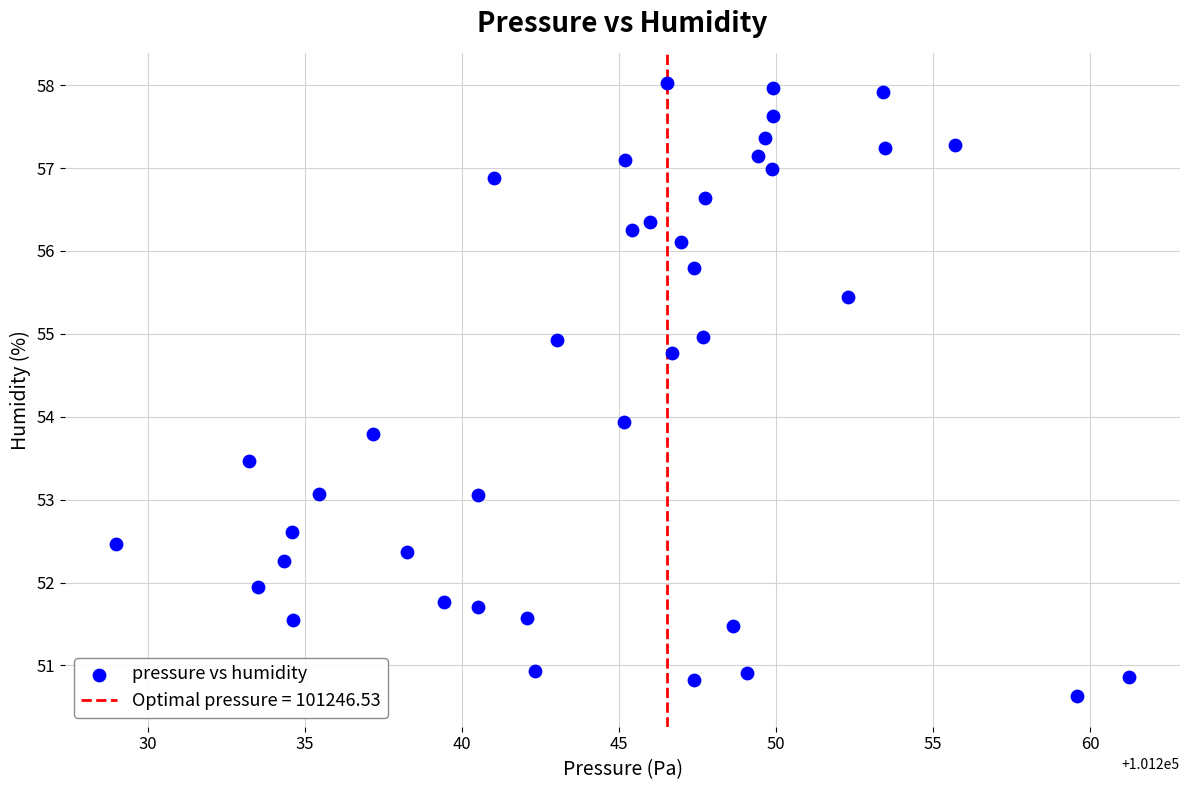

What is the range of Y values (max minus min)?

7.4